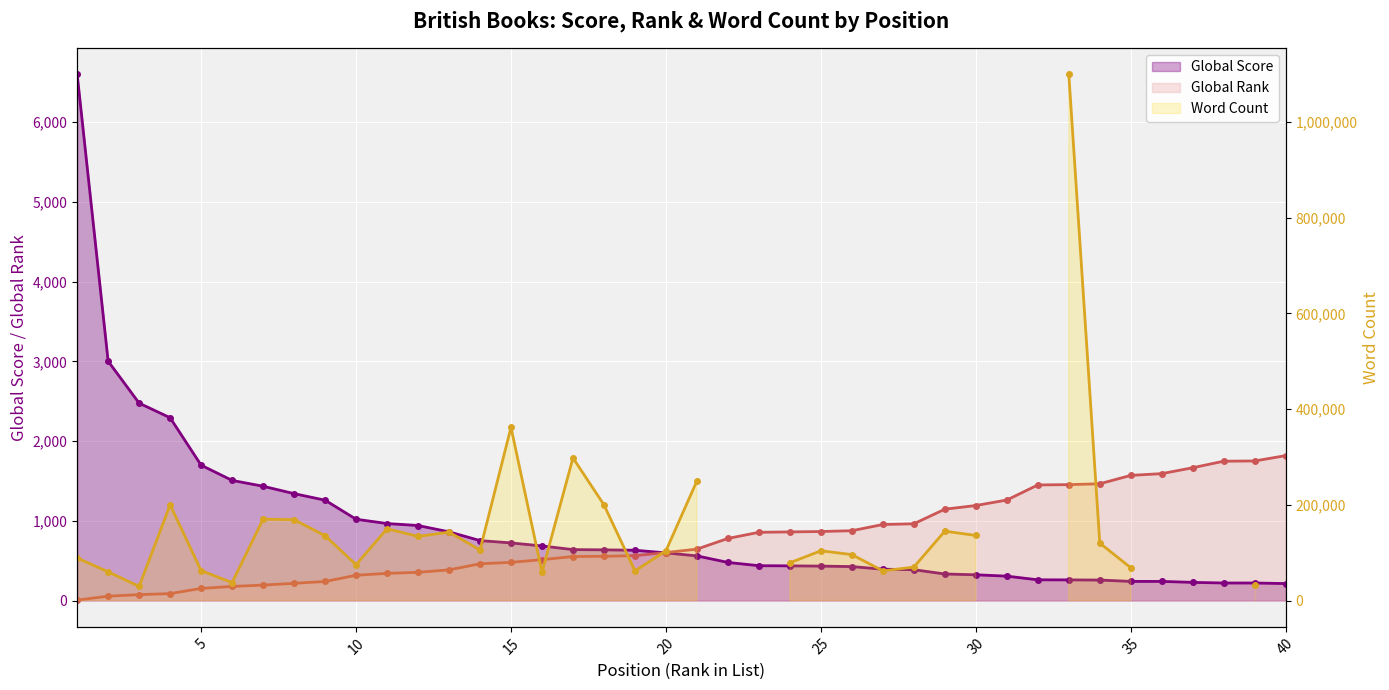

True or false: Global Score has more than 1 interior local peaks.

False